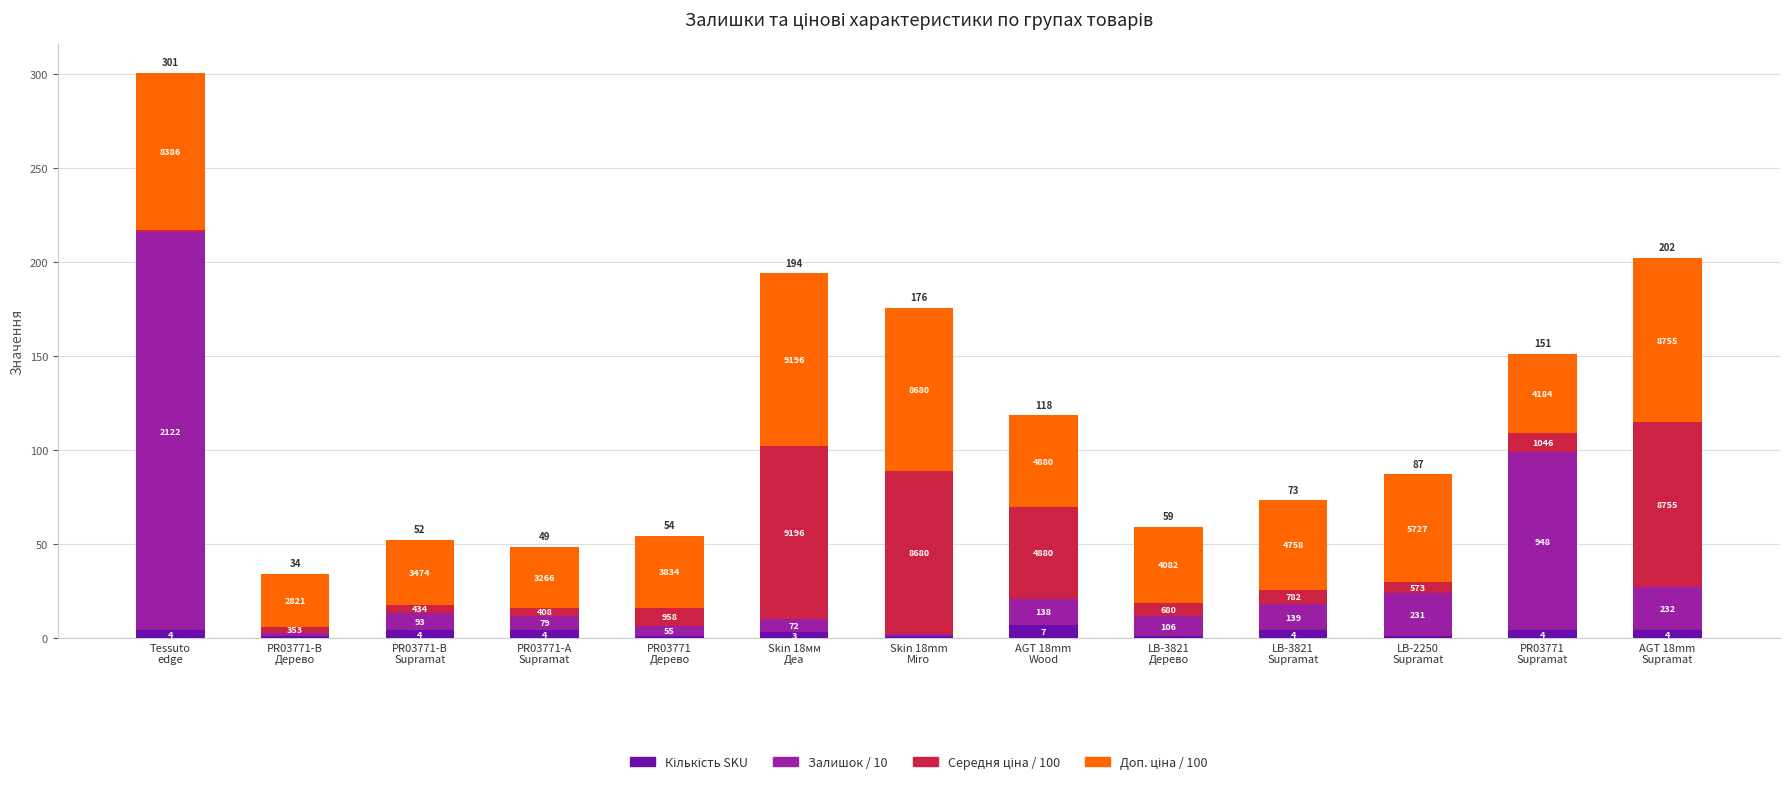

What is the label of the 1st bar from the left?

Tessuto
edge